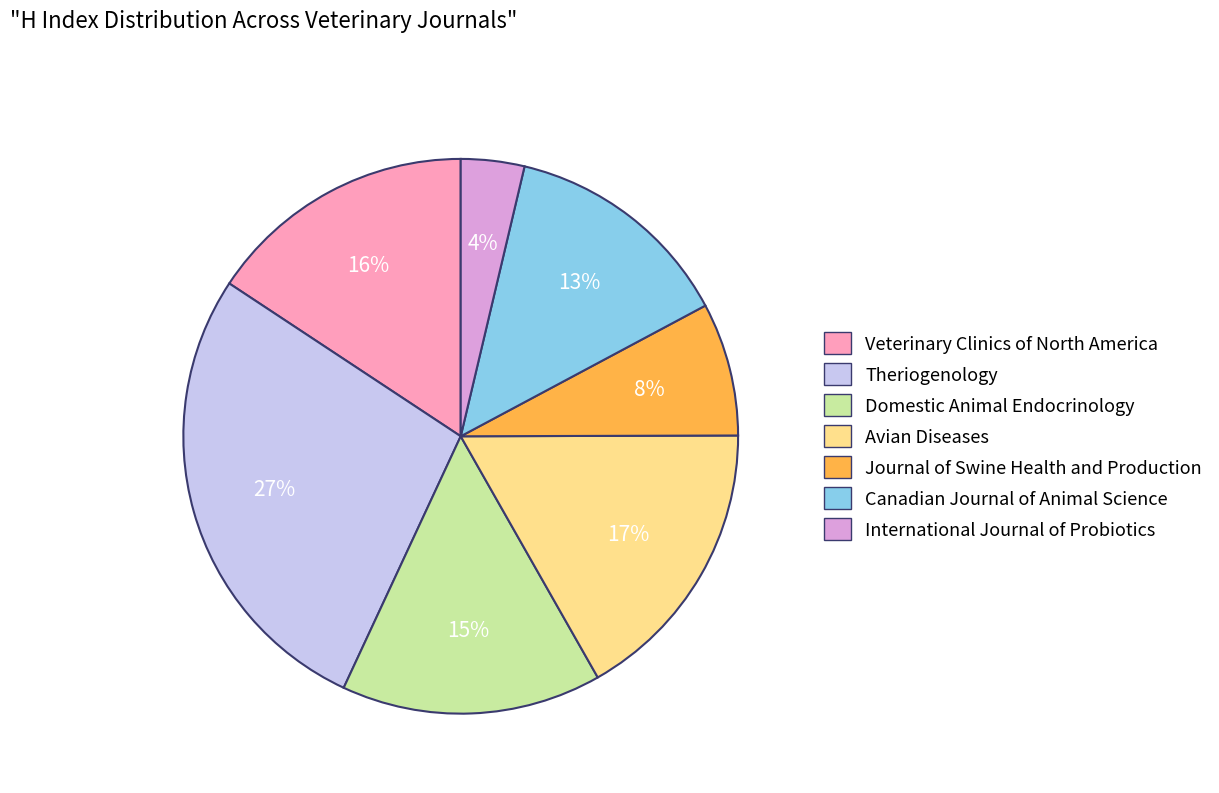

Is there a majority slice in this chart?

No